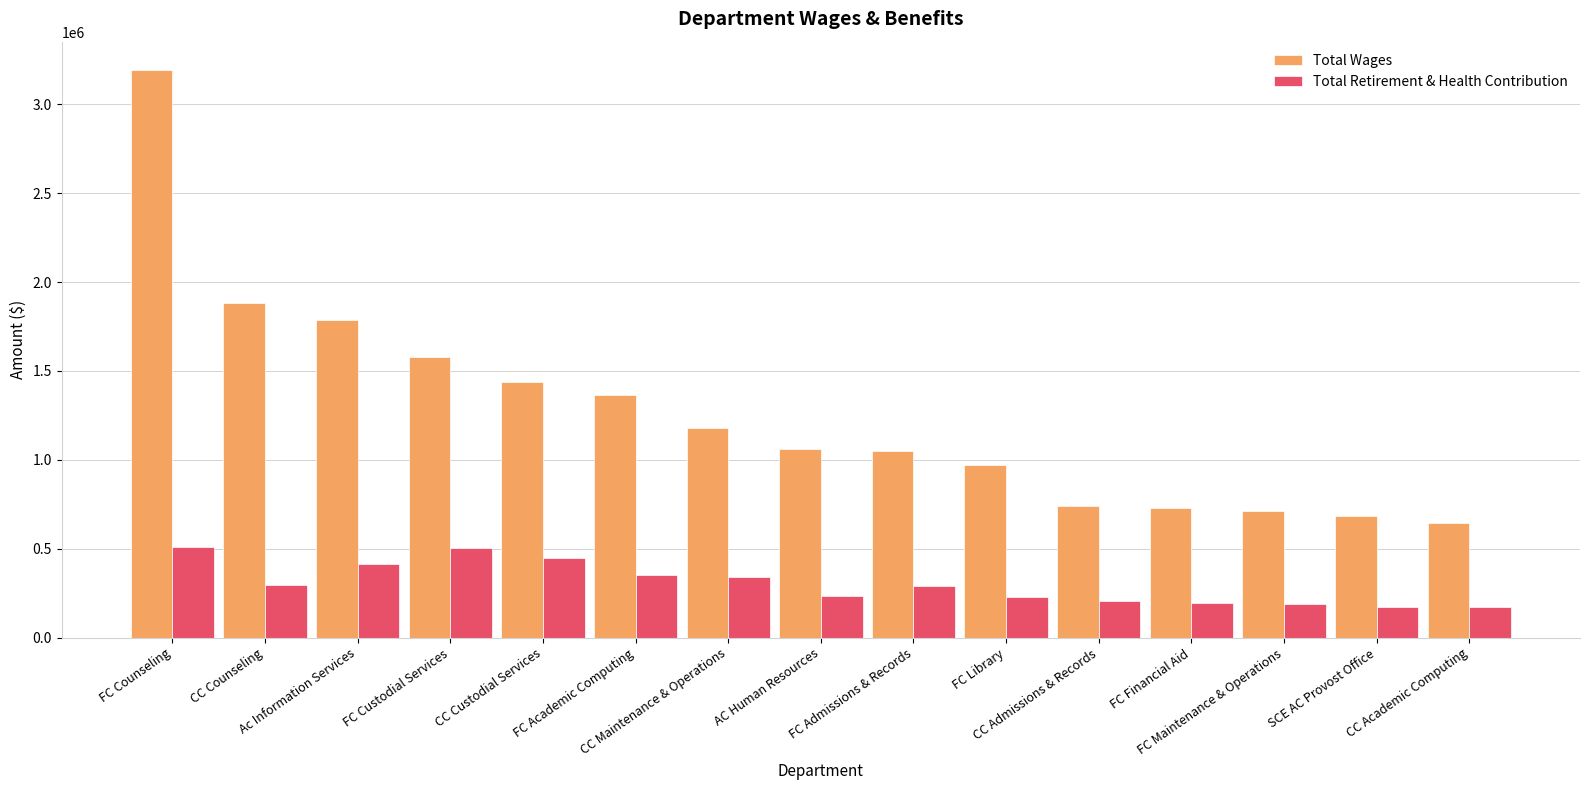

At which label does Total Wages first exceed 1061878?

FC Counseling